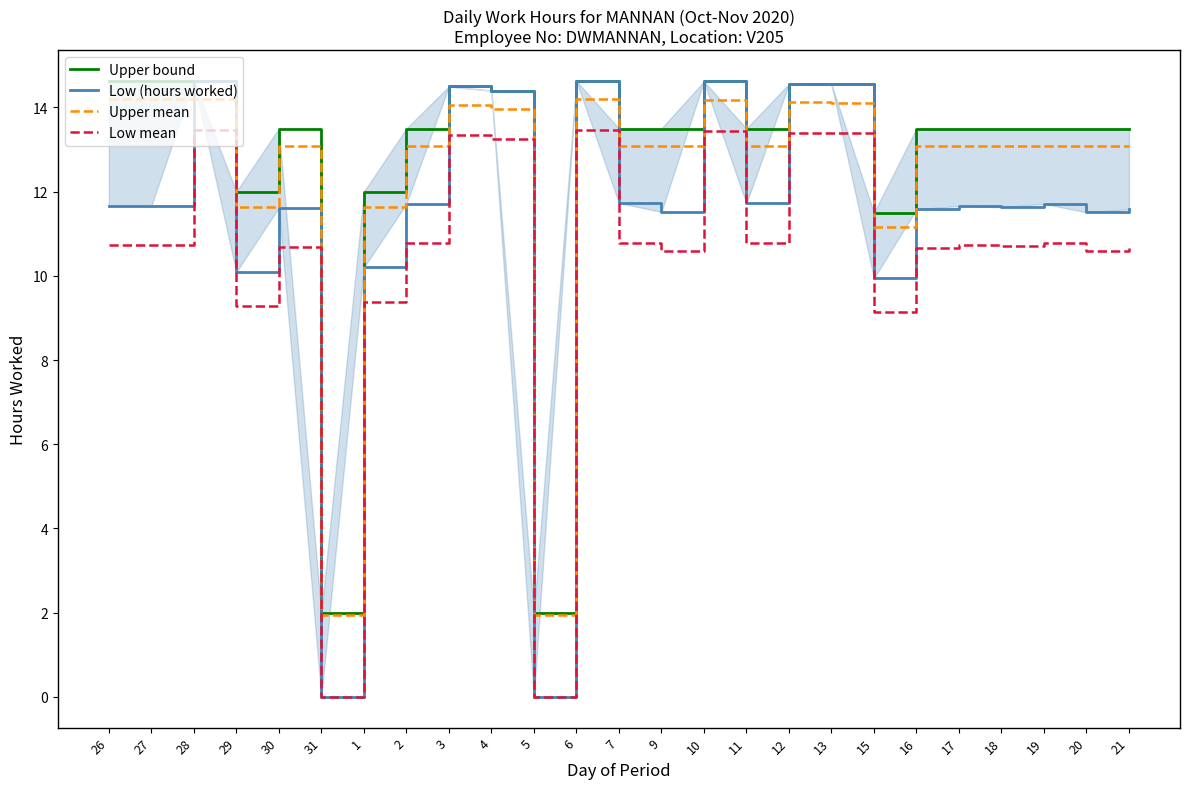

What position from the left is 18?

22